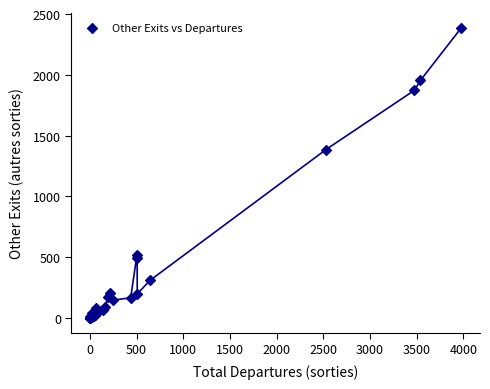

What Y value in the scatter plot is closest to 1194?

1385